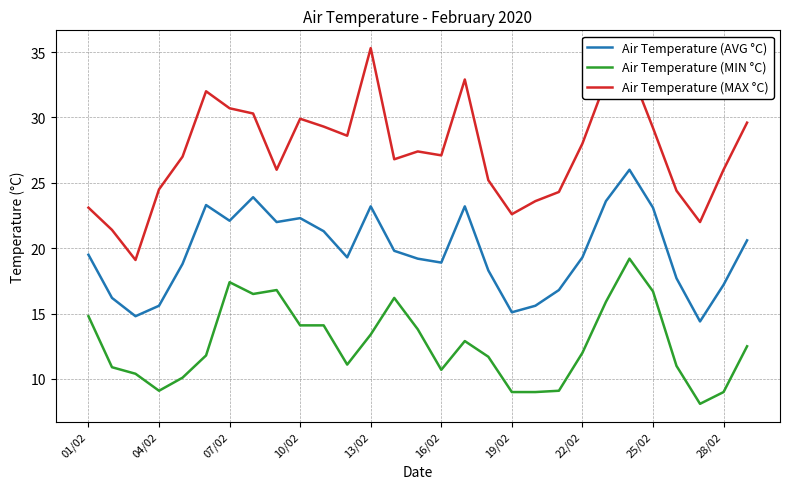

True or false: Air Temperature (MAX °C) and Air Temperature (AVG °C) cross at least once.

False